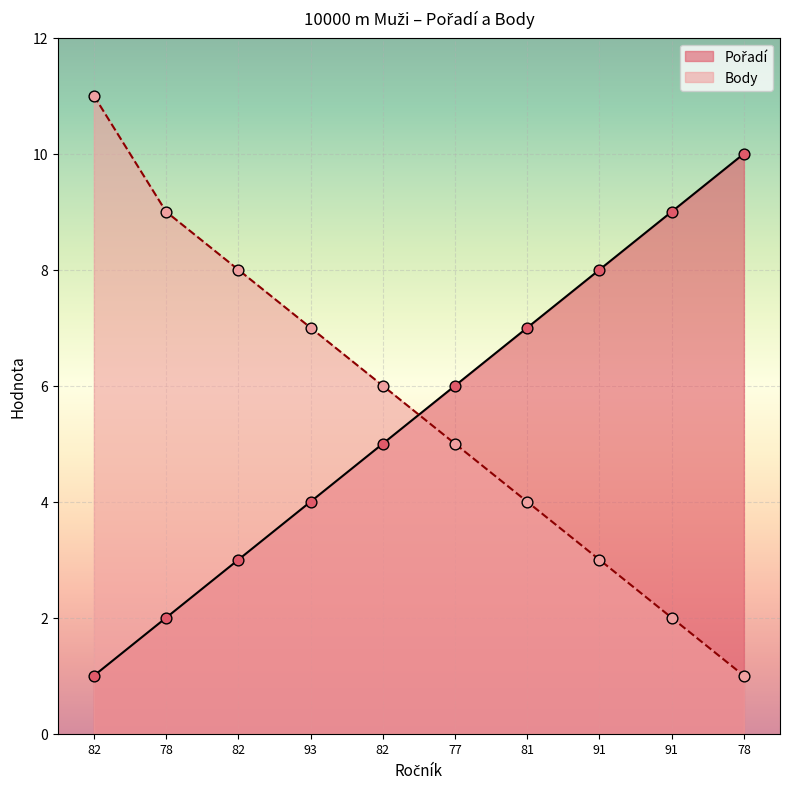

Which series reaches the maximum Y coordinate?

Body